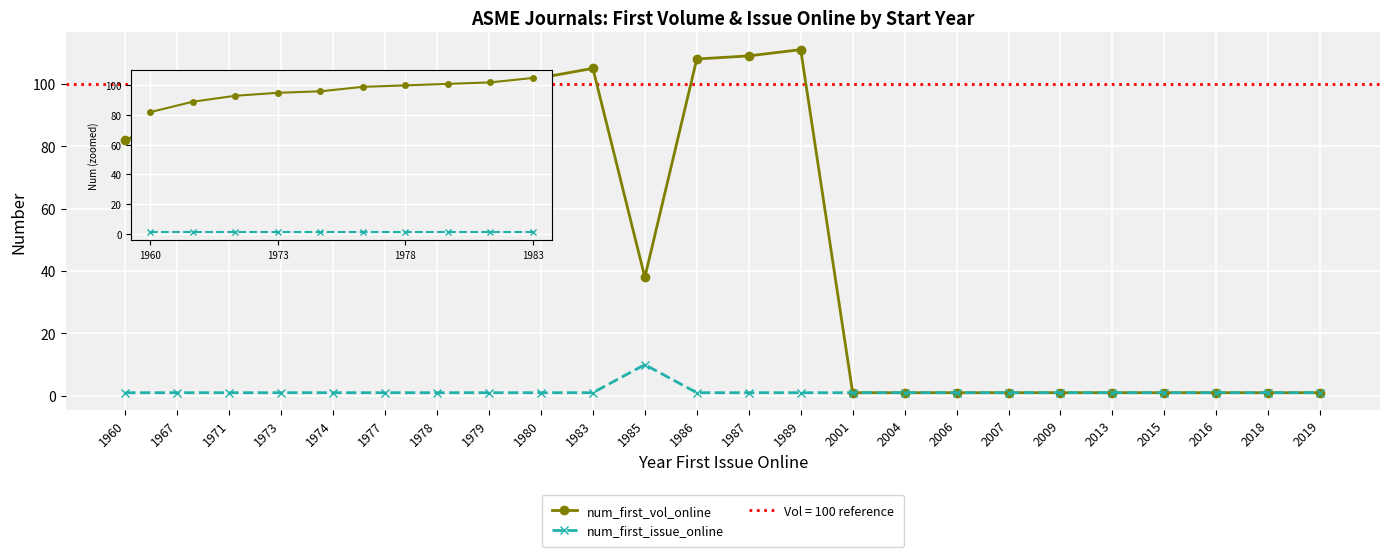

How many values in the num_first_issue_online series exceed 1?

1